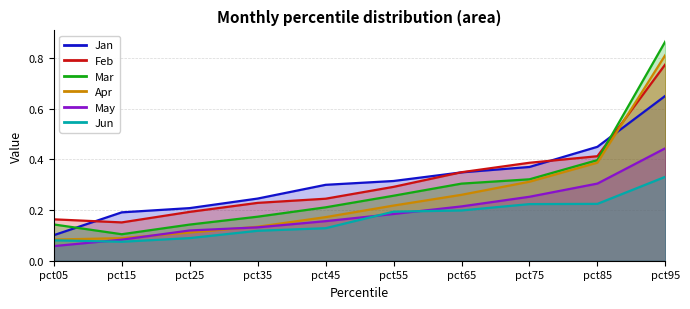

Between pct05 and pct35, which is larger?

pct35